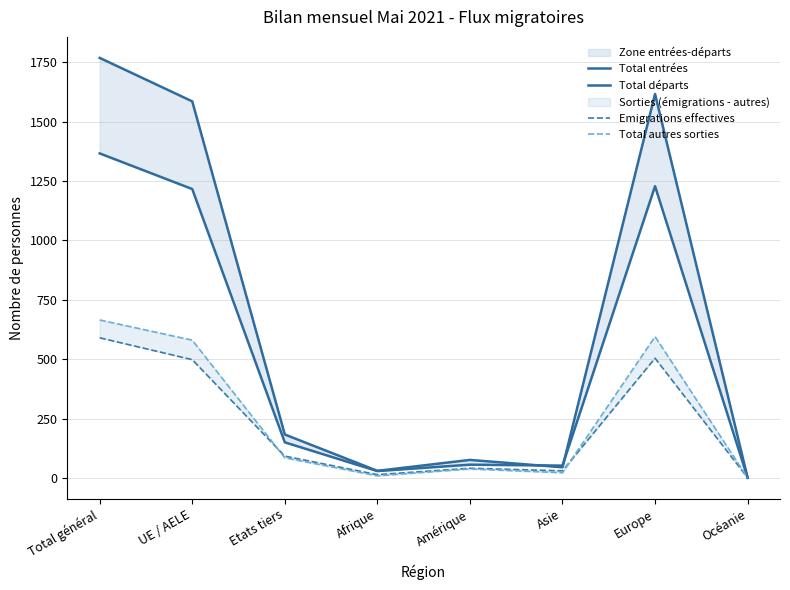

Is it true that Emigrations effectives equals 1 at Océanie?

True